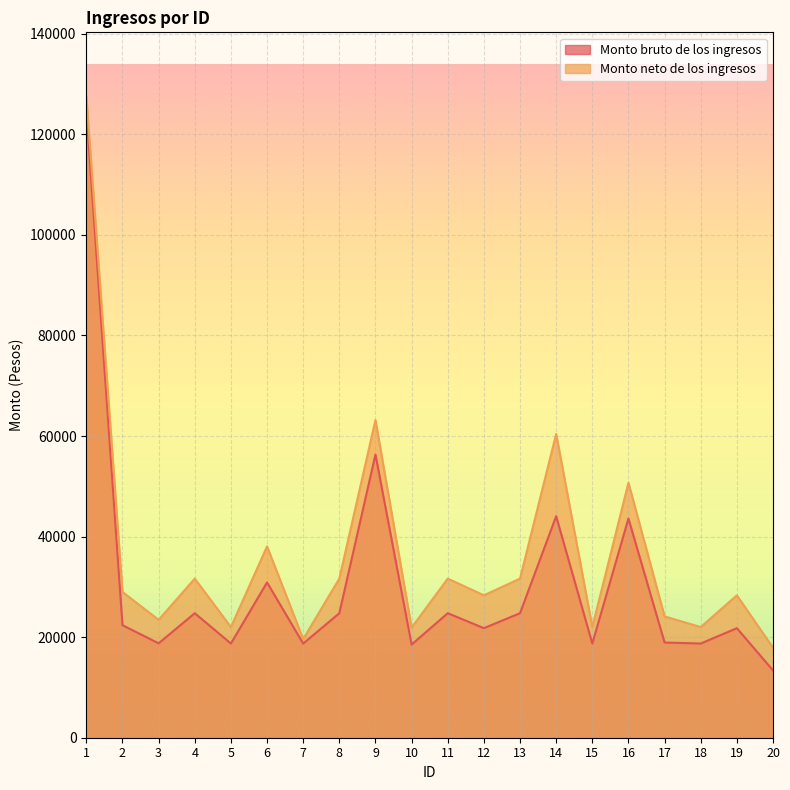

True or false: Monto bruto de los ingresos and Monto neto de los ingresos cross at least once.

False